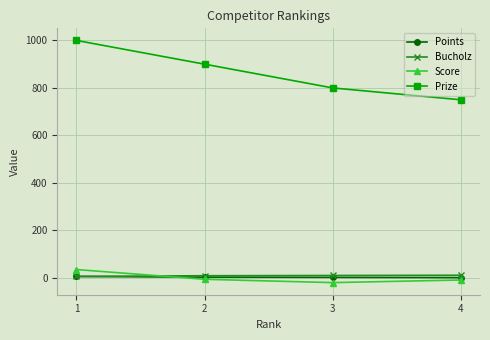

True or false: Score and Prize intersect in this chart.

False